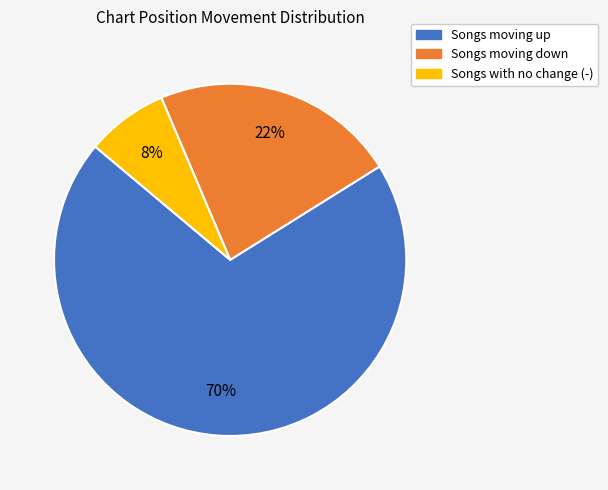

To the nearest percent, what is the difference between the largest and smallest slice percentages?

62%